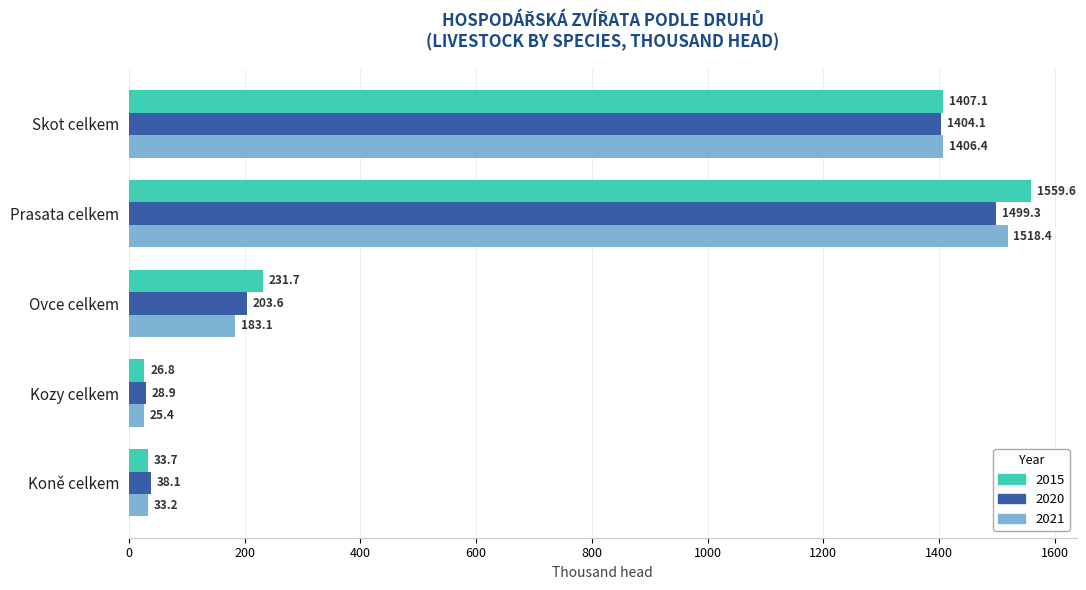

At which label is 2015 closest to 793?

Ovce celkem